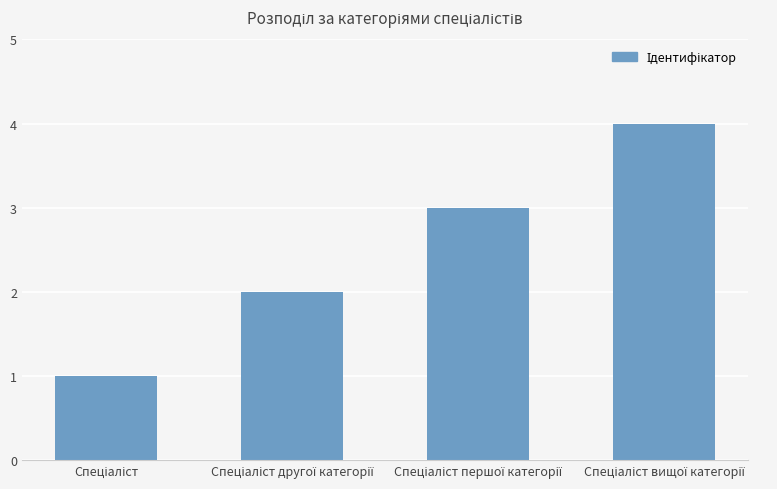

What is the difference between the maximum and minimum values?

3